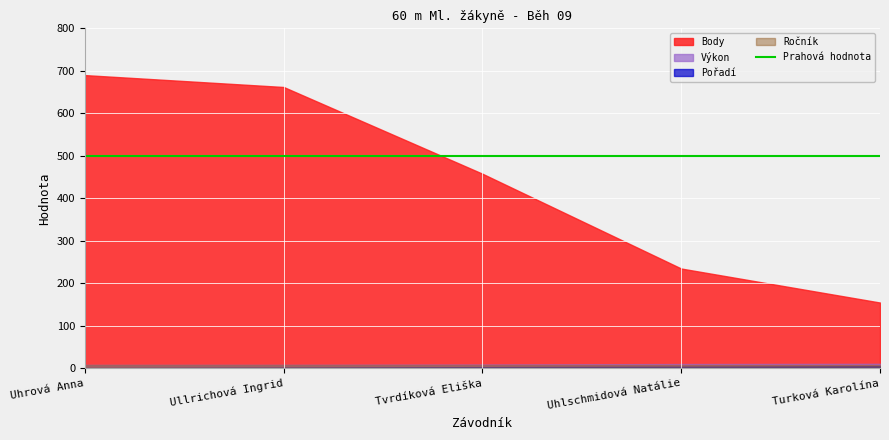

True or false: Ročník and Pořadí intersect in this chart.

False